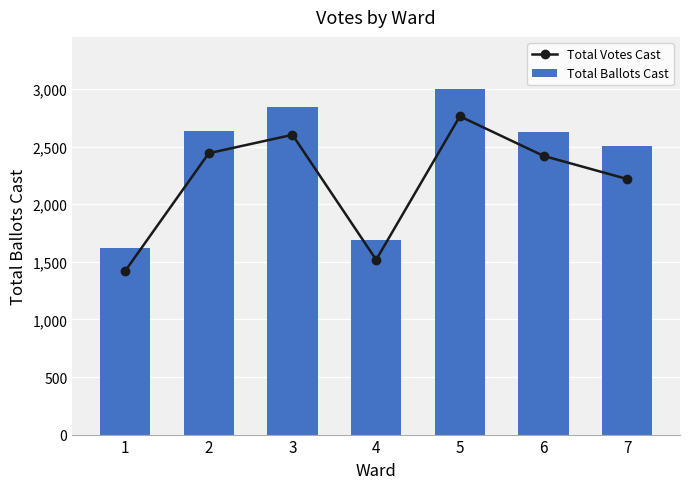

What are all the series names shown in the legend?

Total Votes Cast, Total Ballots Cast